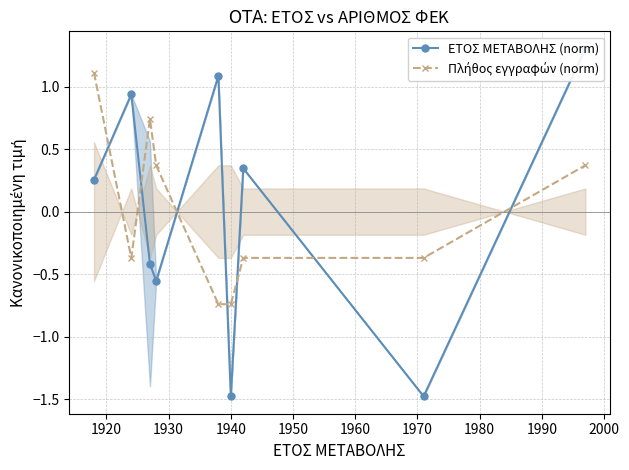

Reading left to right, what are all the values shown in this chart?

ΕΤΟΣ ΜΕΤΑΒΟΛΗΣ (norm): 0.3	0.9	-0.4	-0.6	1.1	-1.5	0.3	-1.5	1.3
Πλήθος εγγραφών (norm): 1.1	-0.4	0.7	0.4	-0.7	-0.7	-0.4	-0.4	0.4